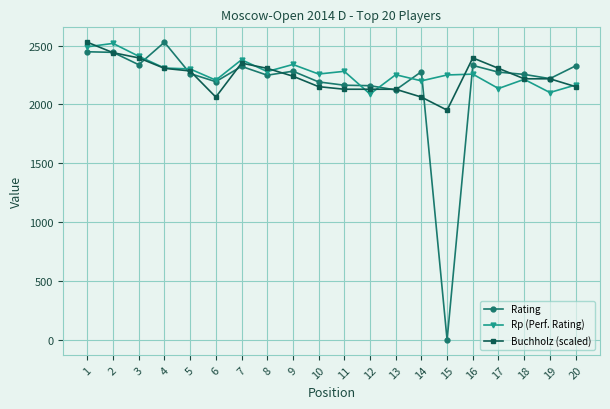

What is the minimum value for Rp (Perf. Rating)?

2088.0